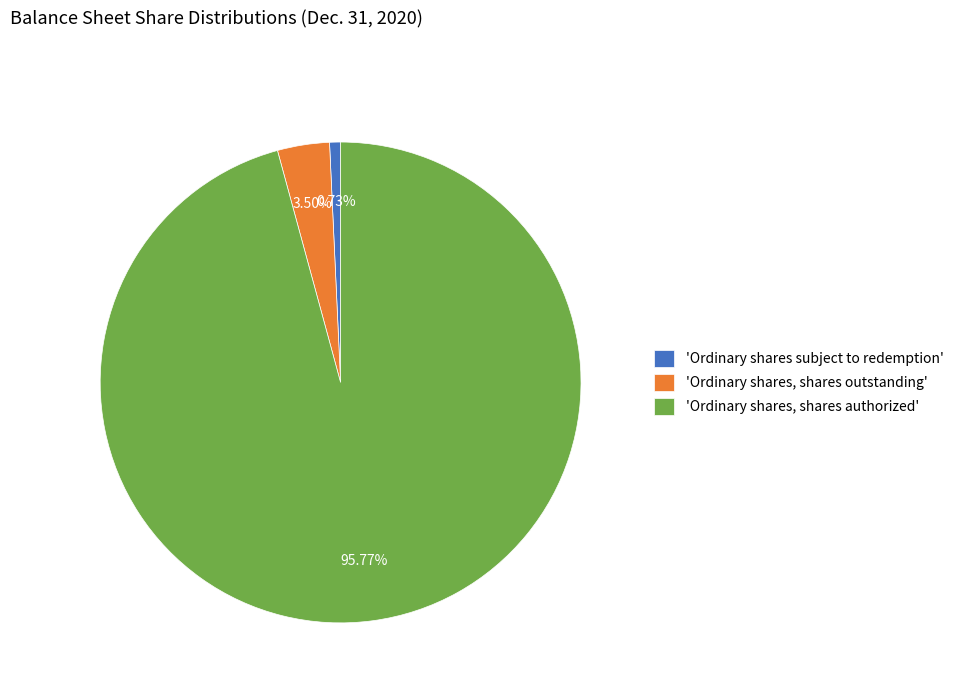

What is the ratio of the value at 'Ordinary shares, shares authorized' to the value at 'Ordinary shares, shares outstanding'?

27.4